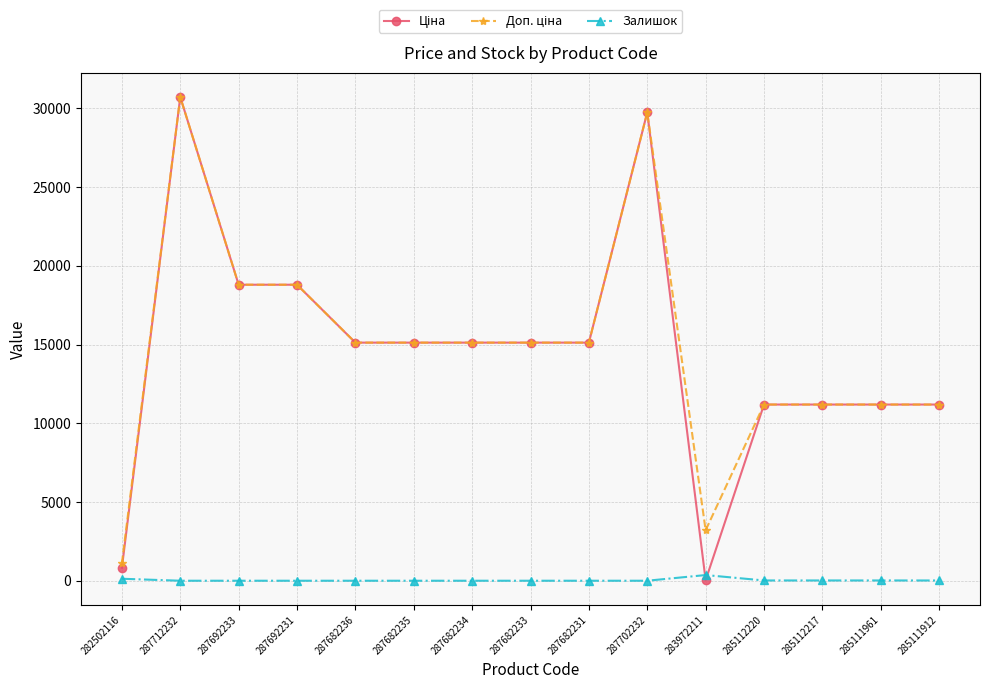

What is the total value across all series at 287692233?

37593.6